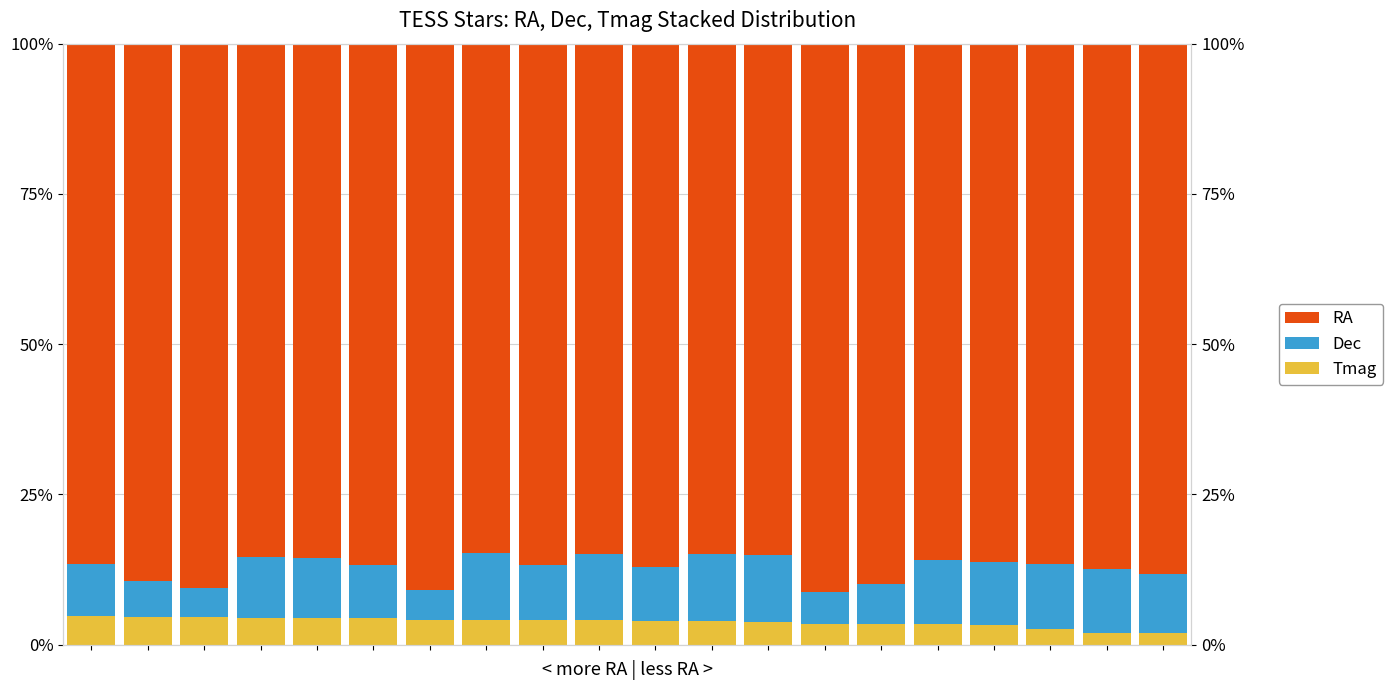

Is it true that Dec equals 15.5 at 15?

False